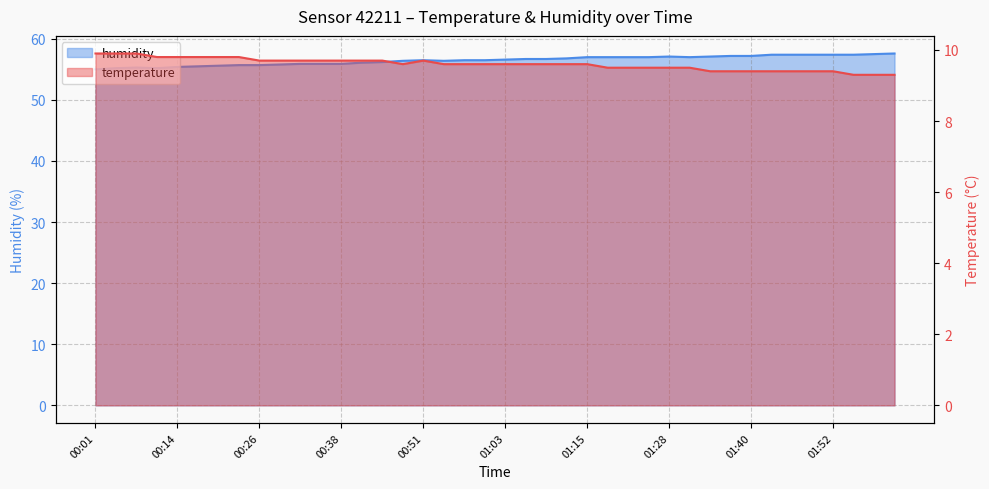

Rank the series by their maximum value, from highest to lowest.

humidity, temperature